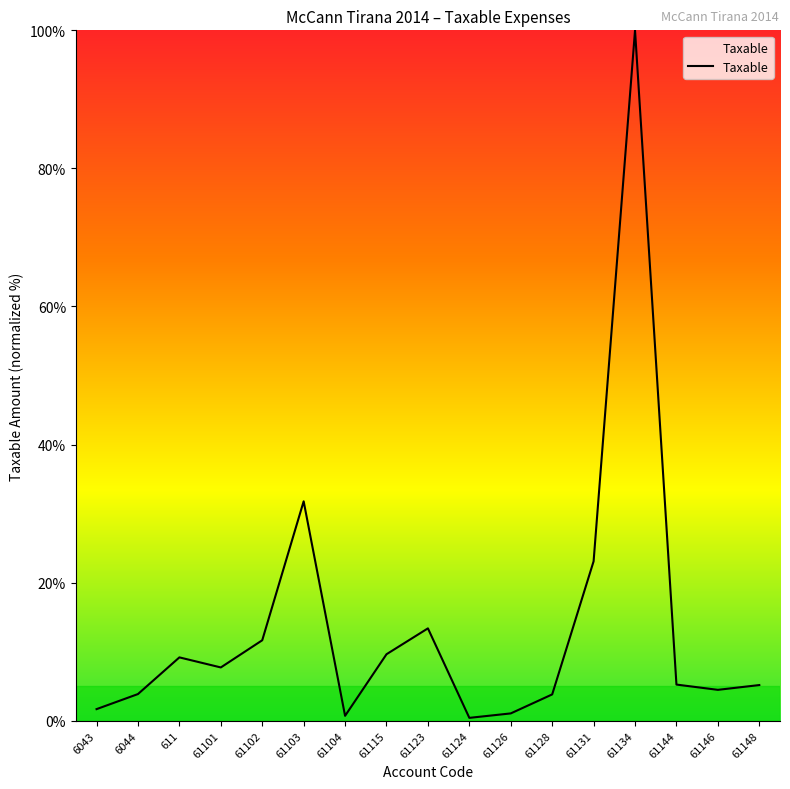

Where is the data nearest to the value 50?

61103